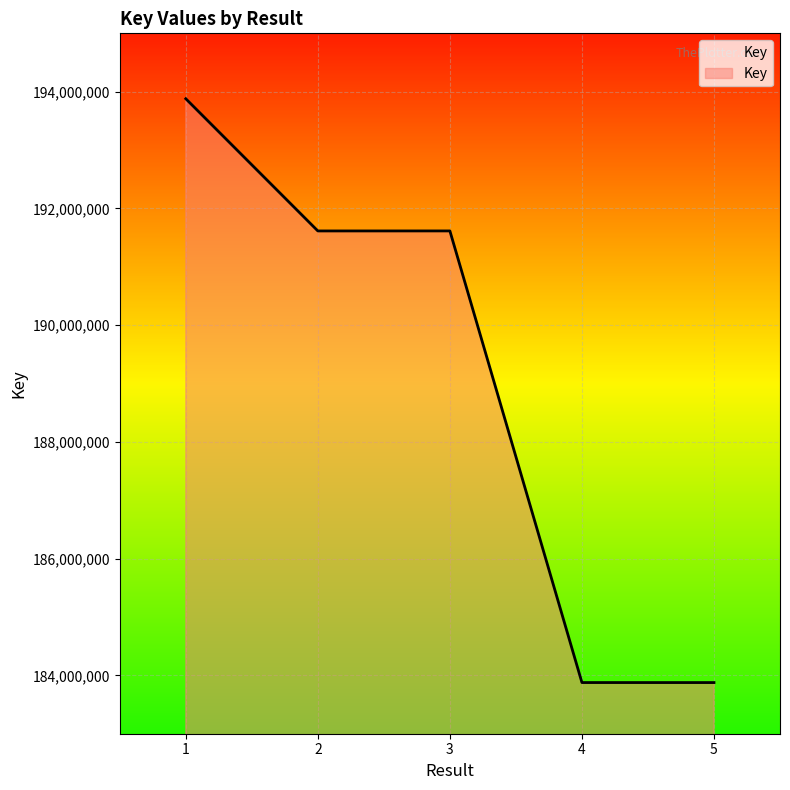

True or false: the data shows 71954152 at 5.

False